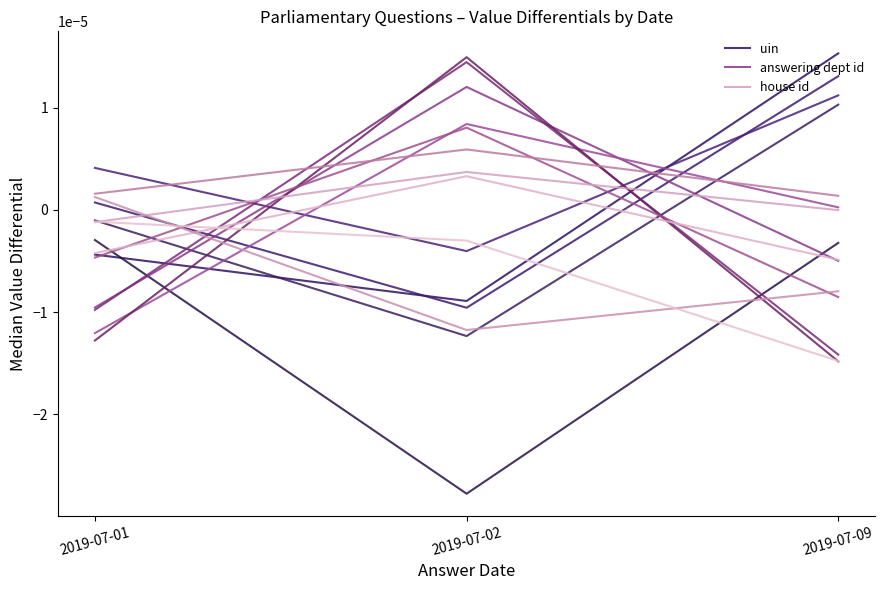

How many data points in answering dept id are above 0?

1